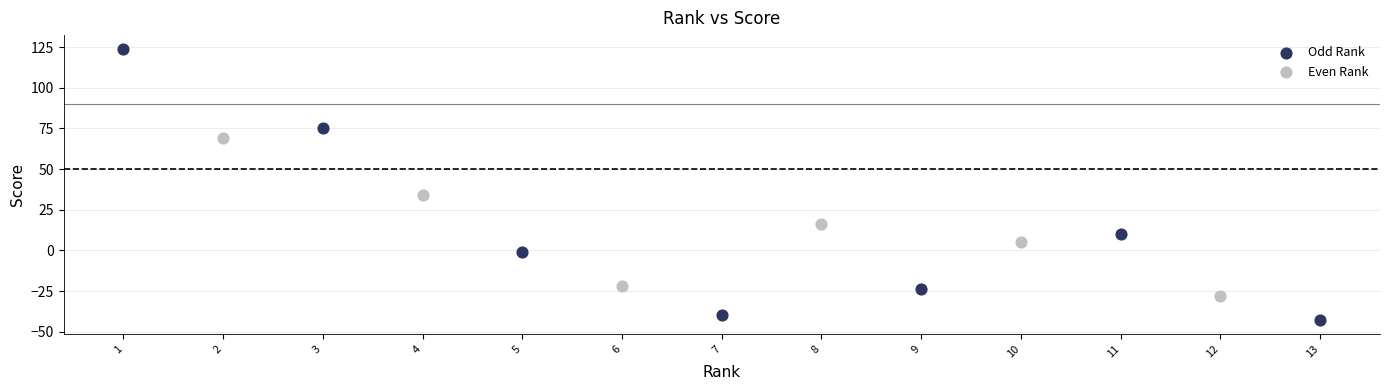

Which series reaches the maximum Y coordinate?

Odd Rank